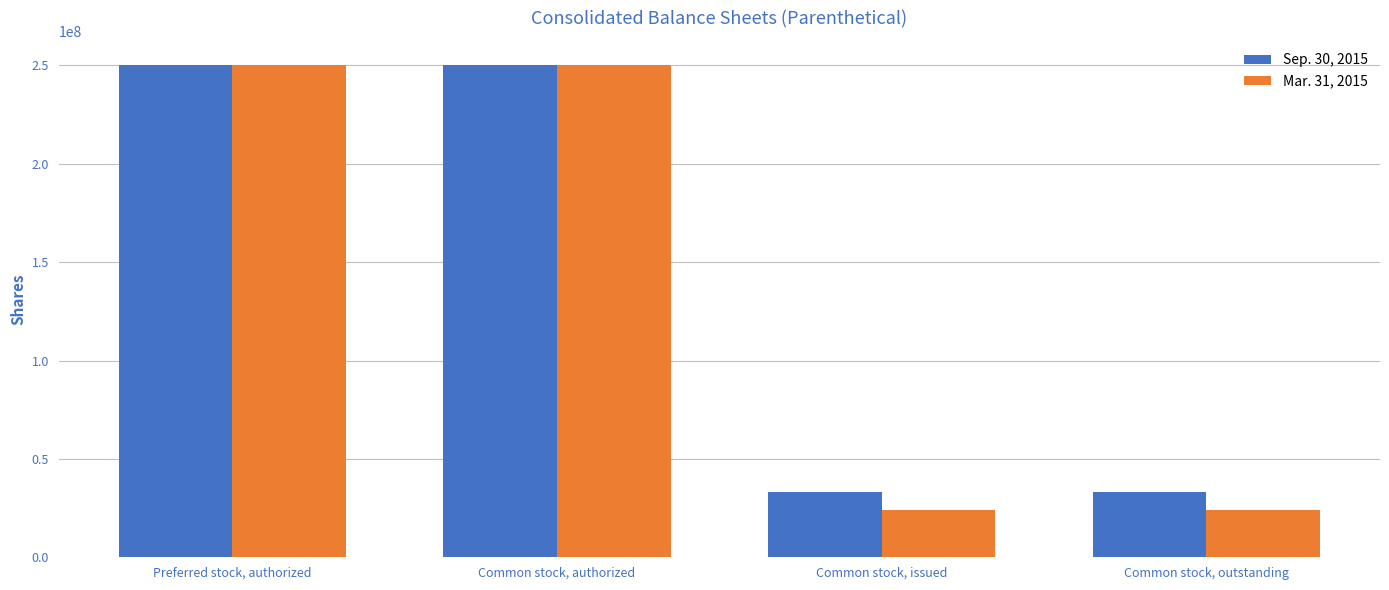

What is the value of the Mar. 31, 2015 bar at the 3rd from the left?

24142000